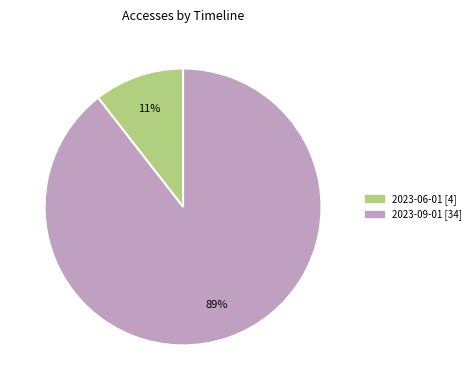

To the nearest percent, what is the average slice percentage?

50%